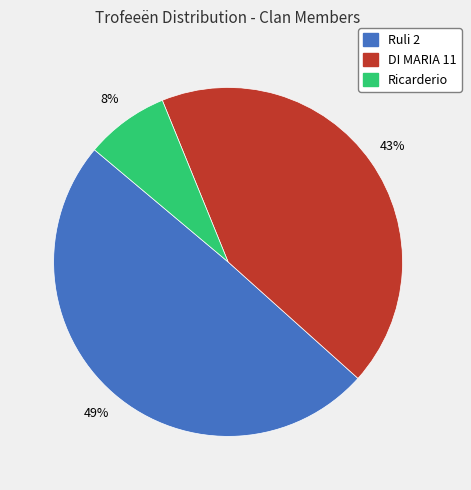

Count the number of slices in the pie.

3